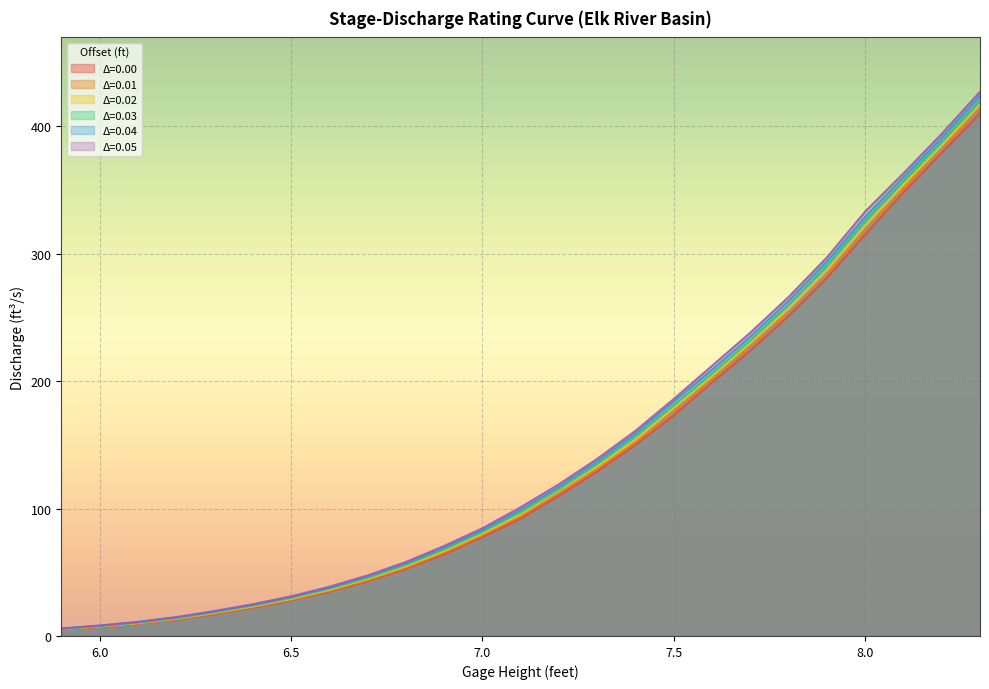

True or false: 0.05 and 0.01 intersect in this chart.

False